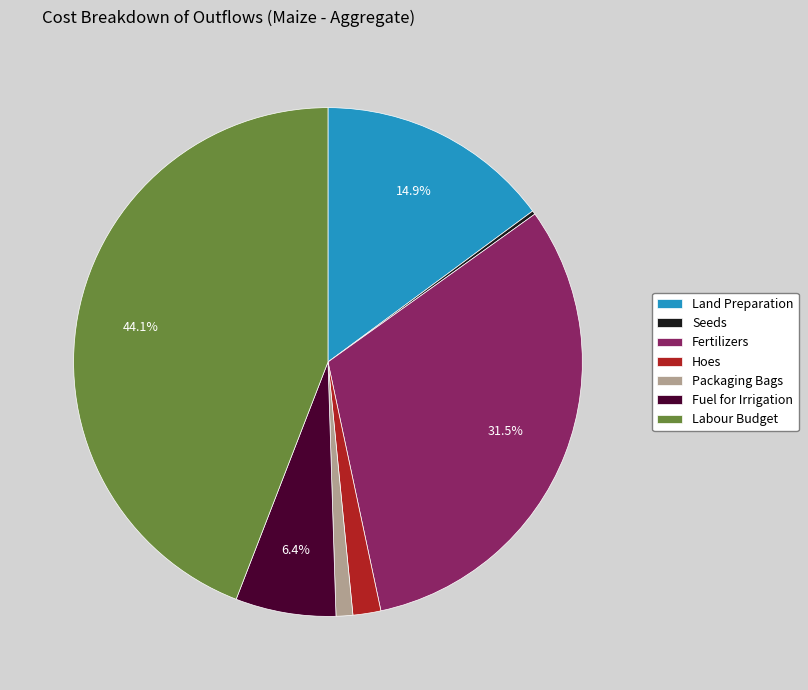

What percentage do Fuel for Irrigation and Labour Budget together represent?

50.5%